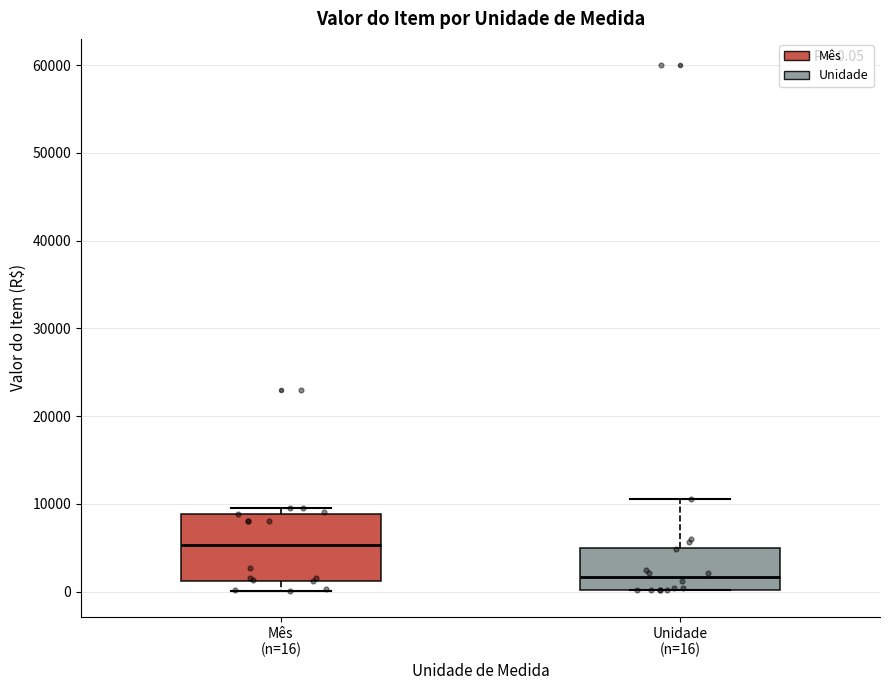

Which box's median line is the lowest?

Unidade (n=16)